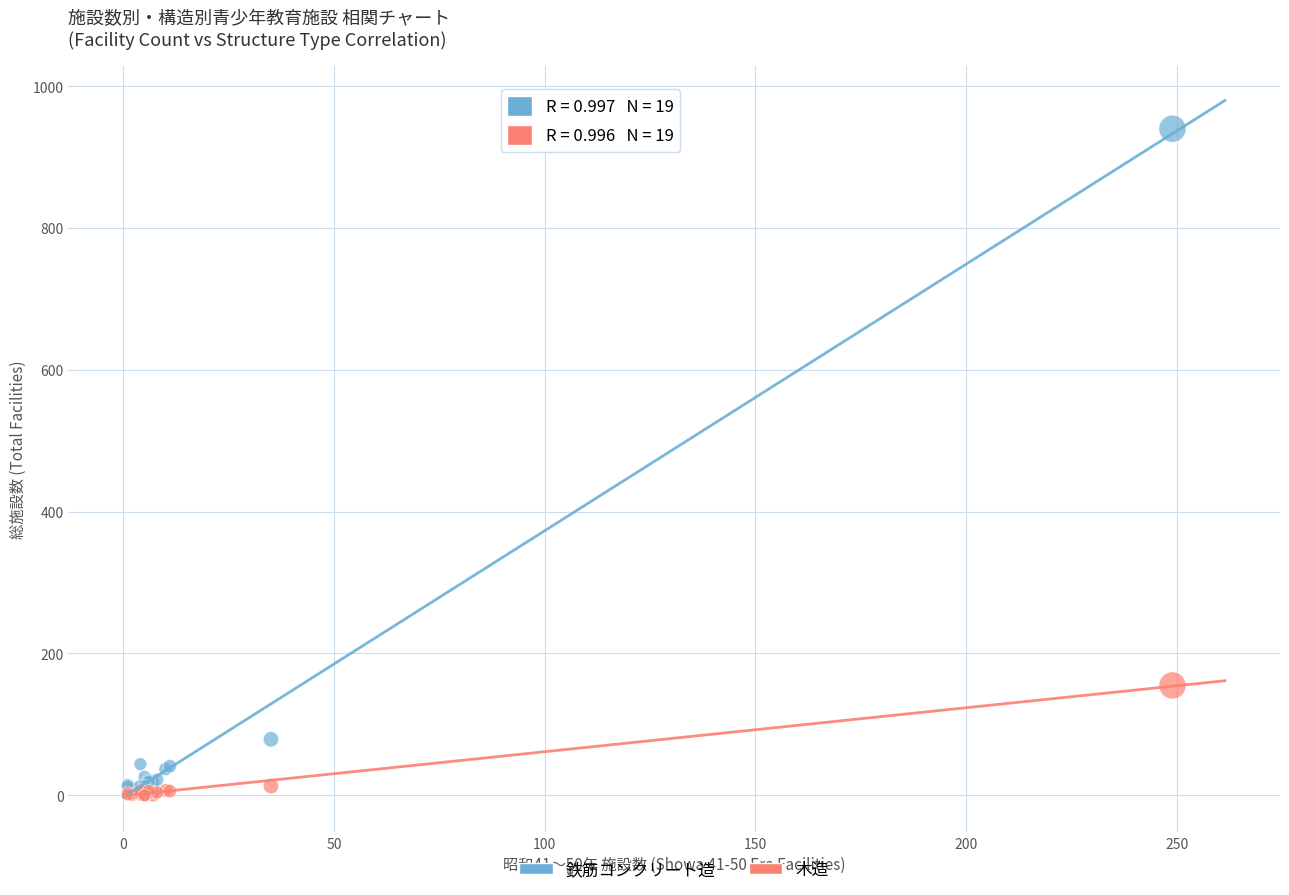

Across all series, what Y value is closest to 470?

155